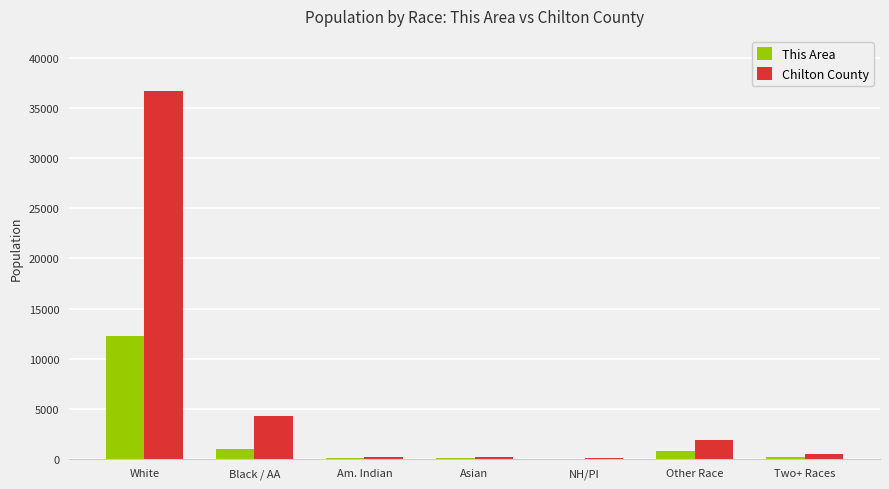

The value of This Area at Other Race is 735. True or false?

True